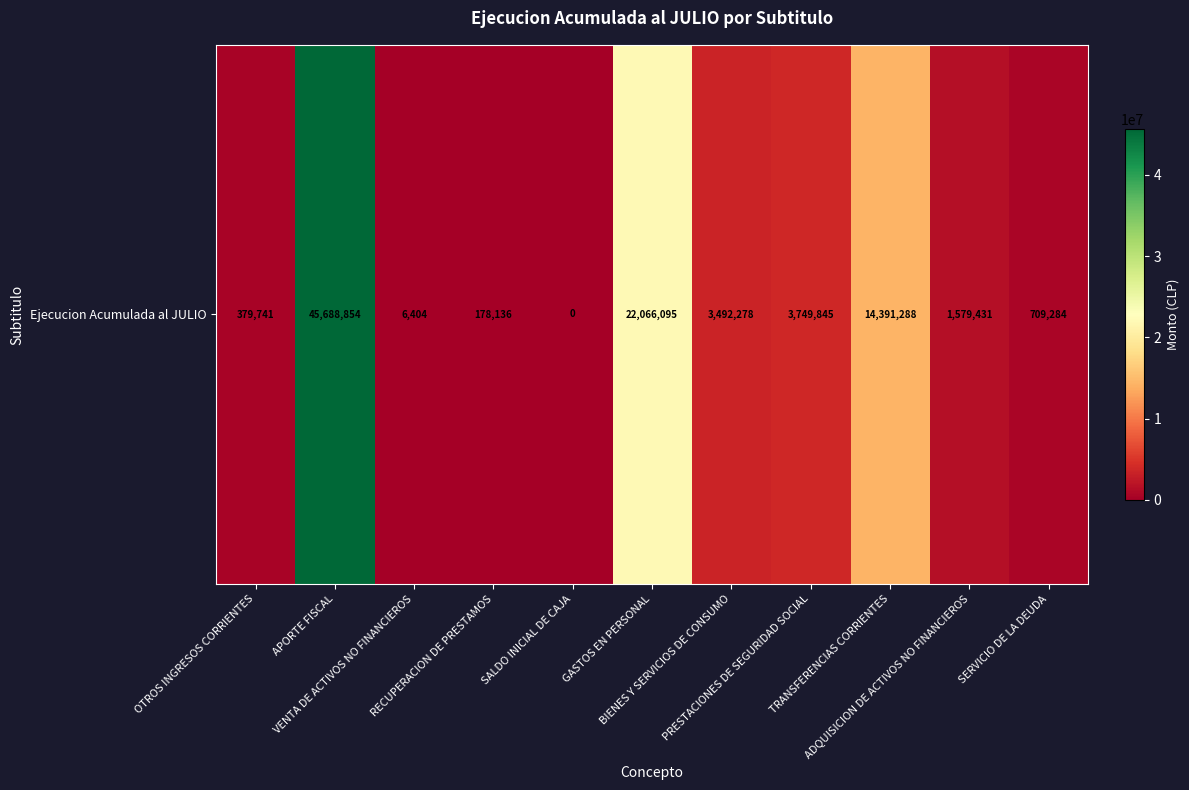

Which has a higher value, OTROS INGRESOS CORRIENTES or GASTOS EN PERSONAL?

GASTOS EN PERSONAL